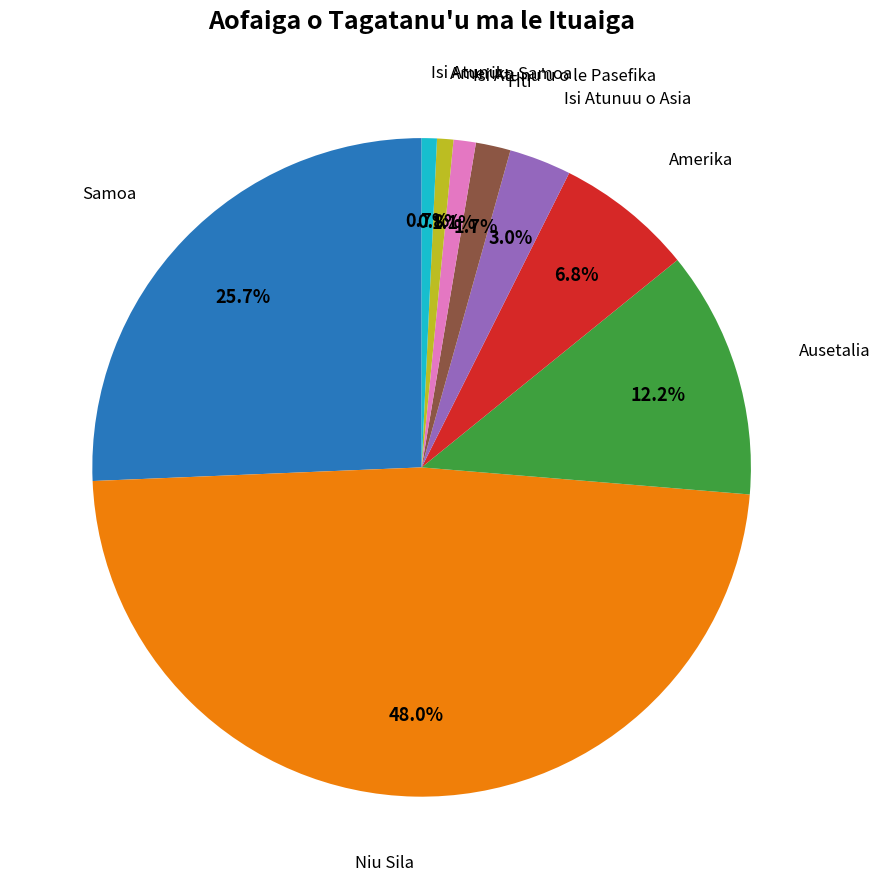

Does any single category account for the majority?

No